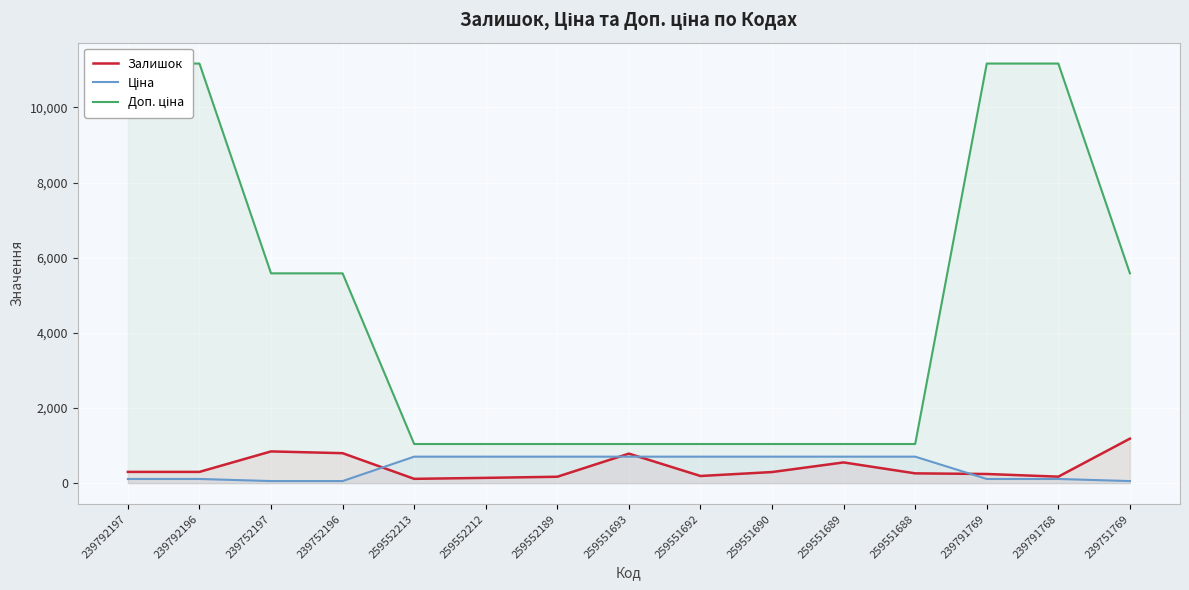

Reading left to right, what are all the values shown in this chart?

Залишок: 300.0	300.0	845.0	798.0	115.0	141.0	171.0	786.0	191.0	296.0	552.0	261.0	244.0	173.0	1185.0
Ціна: 111.7	111.7	55.9	55.9	705.5	705.5	705.5	705.5	705.5	705.5	705.5	705.5	111.7	111.7	55.9
Доп. ціна: 11169.0	11169.0	5585.0	5585.0	1042.0	1042.0	1042.0	1042.0	1042.0	1042.0	1042.0	1042.0	11169.0	11169.0	5585.0